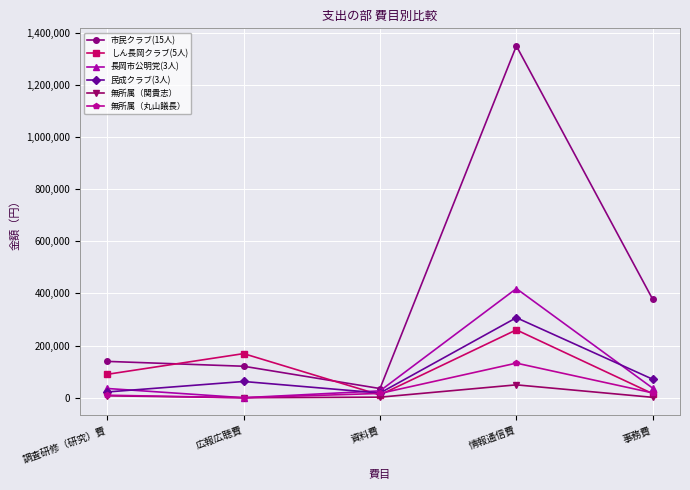

At which category does 無所属（丸山議長） reach its first local peak?

情報通信費